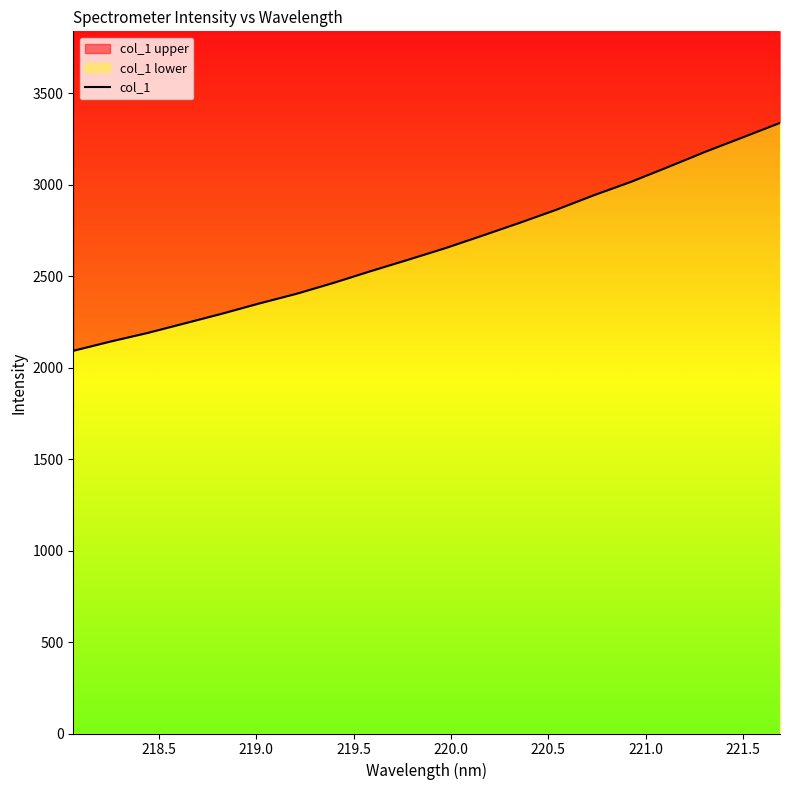

What is the value of the 6th point from the left?

2351.9